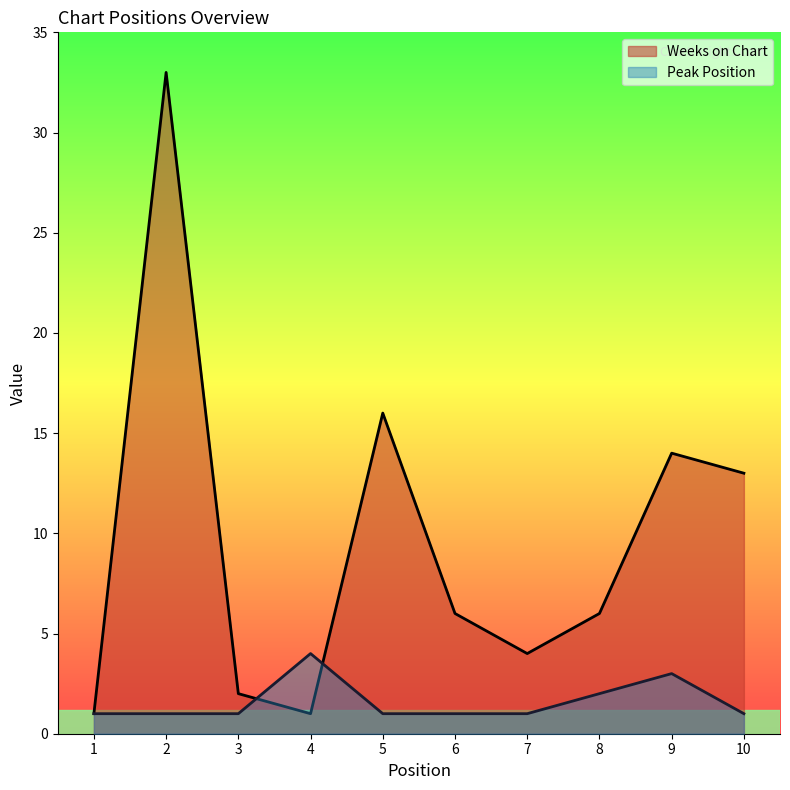

After their last crossing, which series has the higher values: Peak Position or Weeks on Chart?

Weeks on Chart